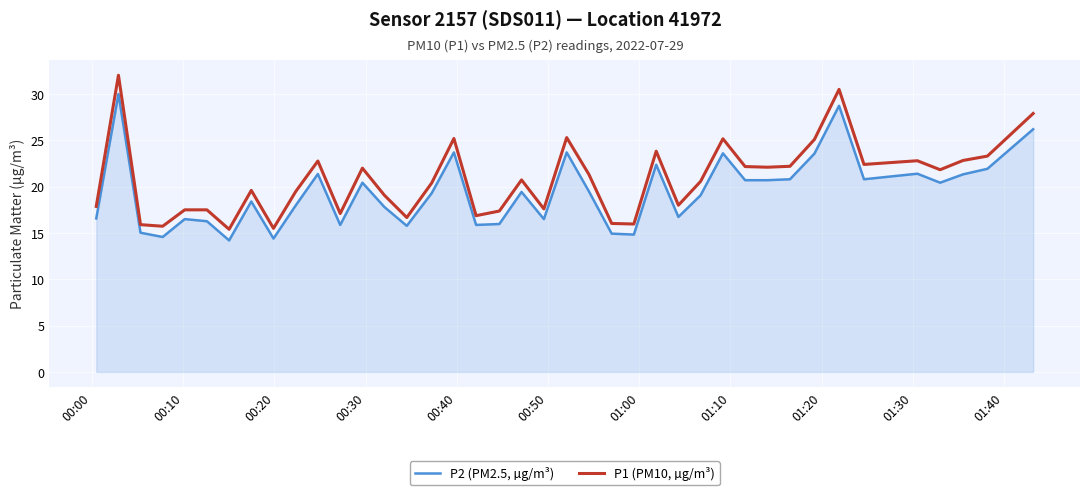

Rank the series by their maximum value, from highest to lowest.

P1 (PM10, µg/m³), P2 (PM2.5, µg/m³)